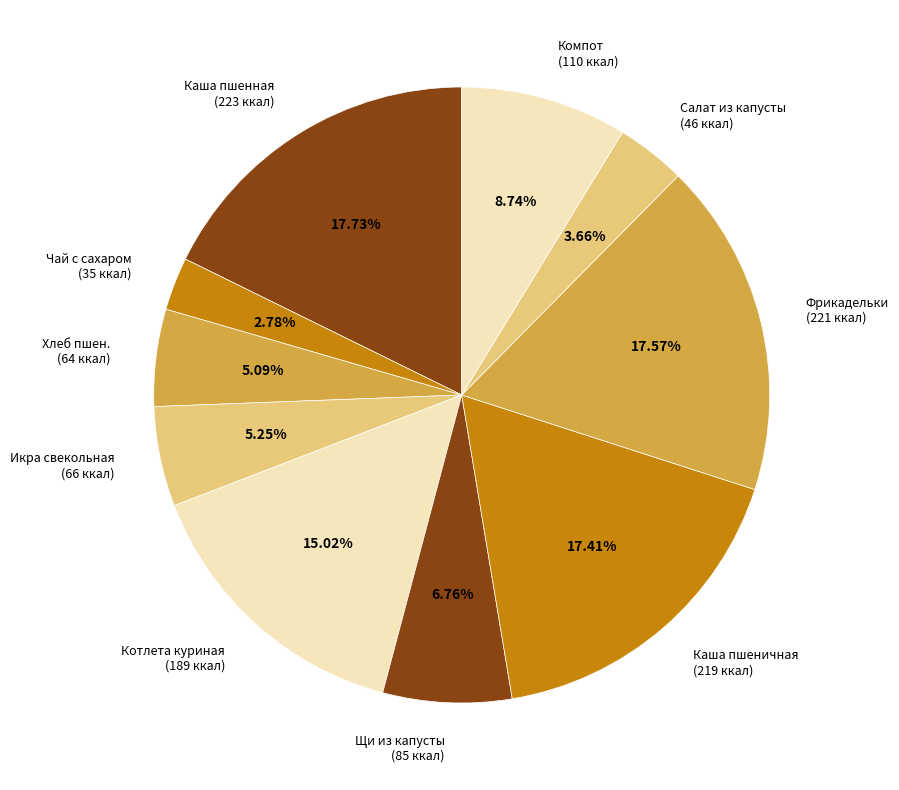

Do Фрикадельки (221 ккал) and Икра свекольная (66 ккал) together represent more than half of the pie?

No